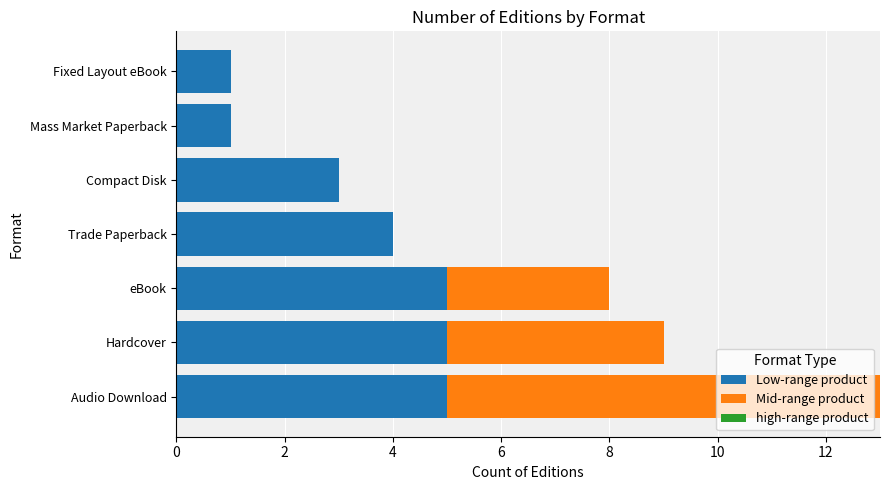

What is the total value across all series at Hardcover?

9